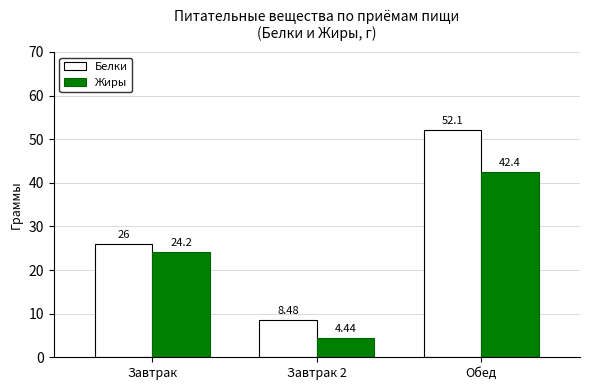

What is the difference between the Жиры values at Обед and Завтрак?

18.2